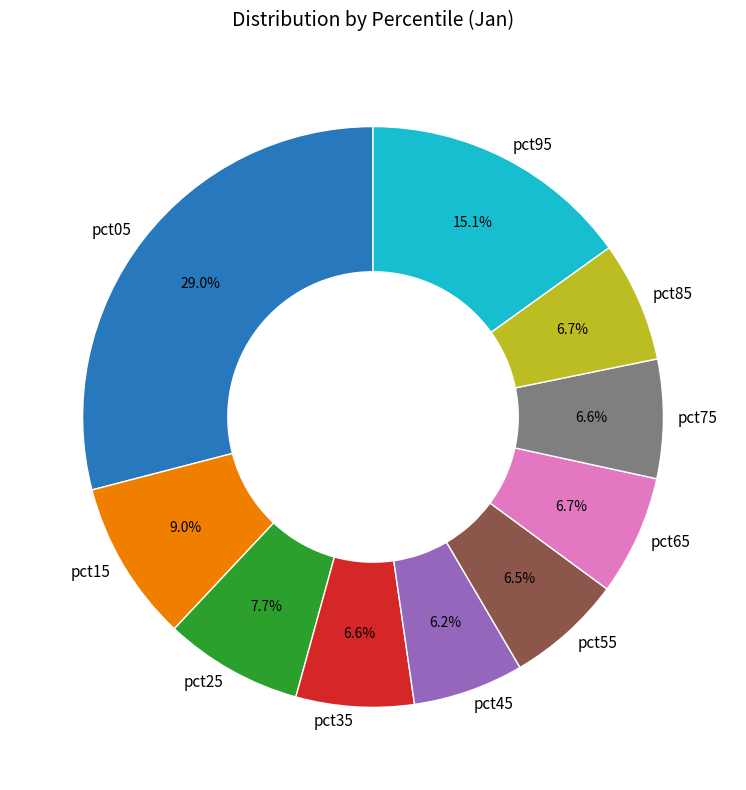

Is pct75 the majority of the pie?

No